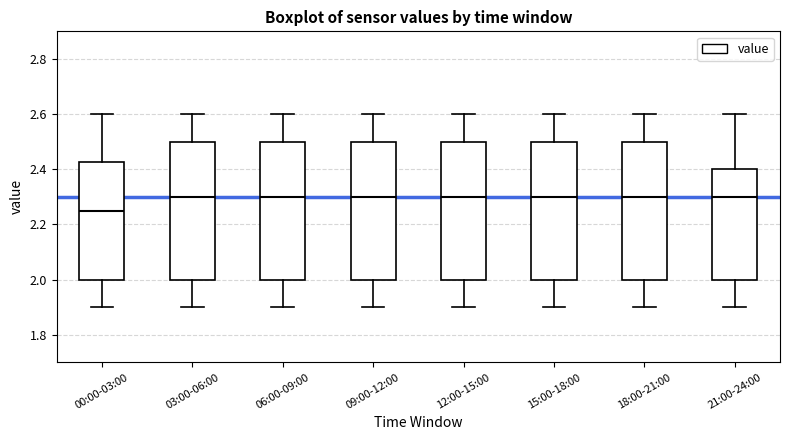

Where is the lower edge of the box for 09:00-12:00 on the y-axis? The values are not printed on the chart, so give them approximately, as read against the axis.

2.00